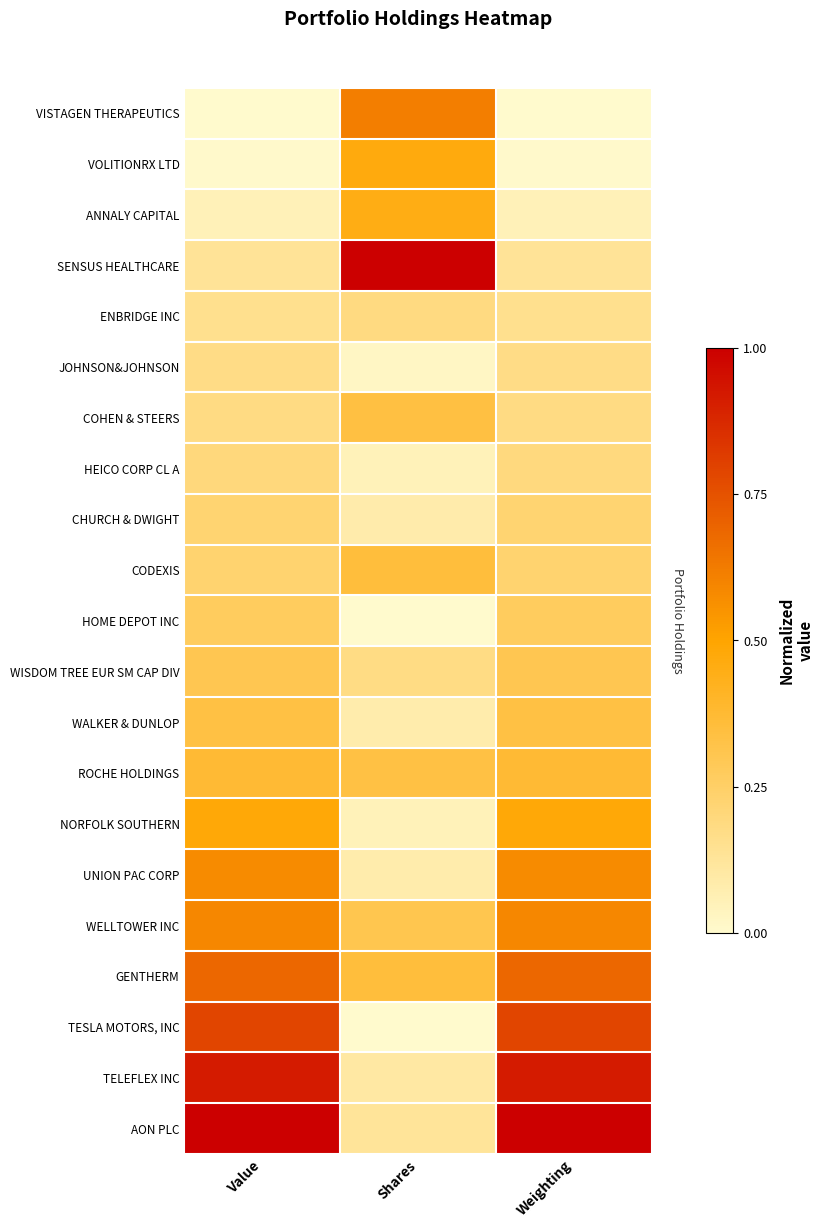

Between Shares and Value, which is larger?

Value